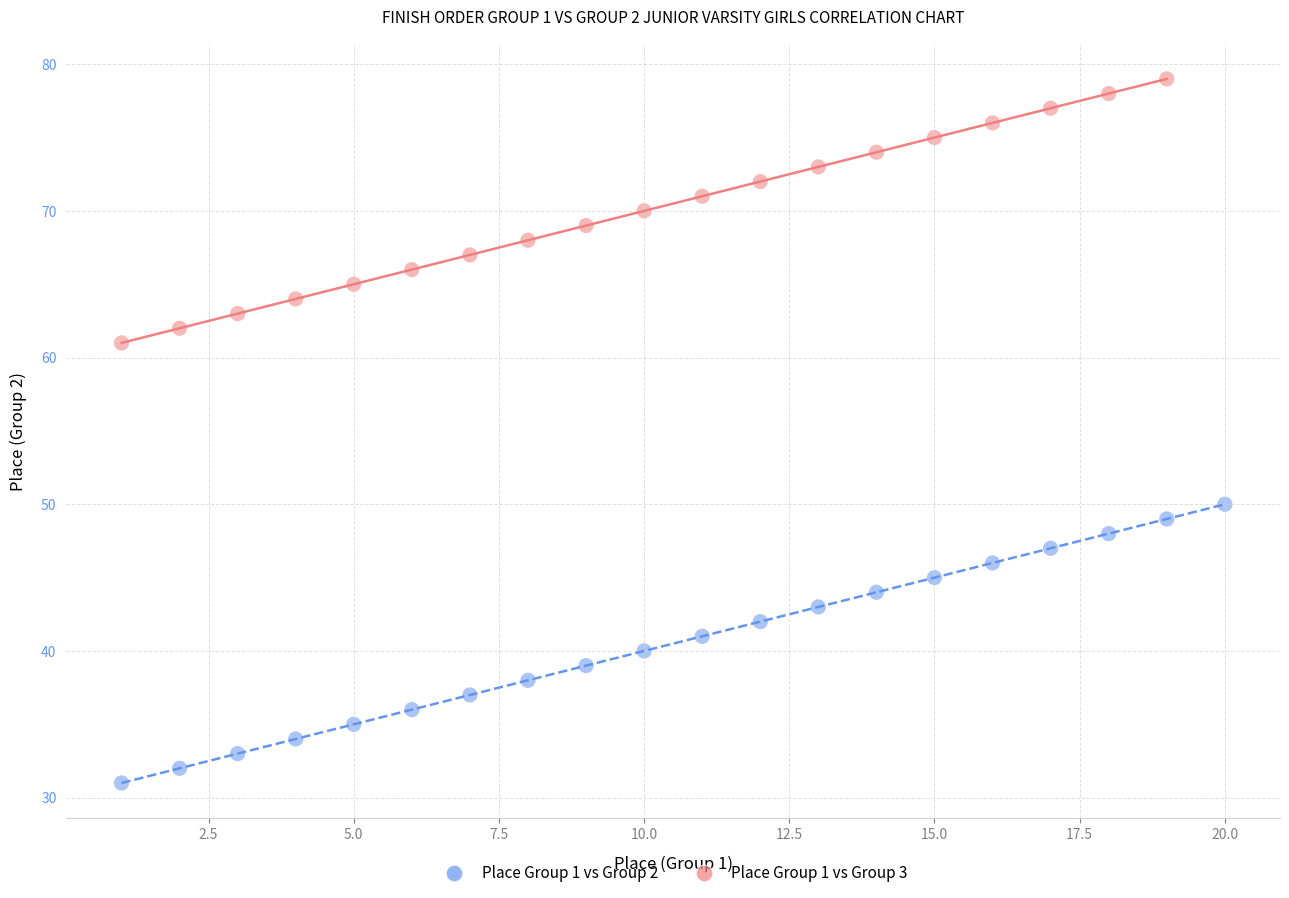

Which series reaches the minimum Y coordinate?

Place Group 1 vs Group 2